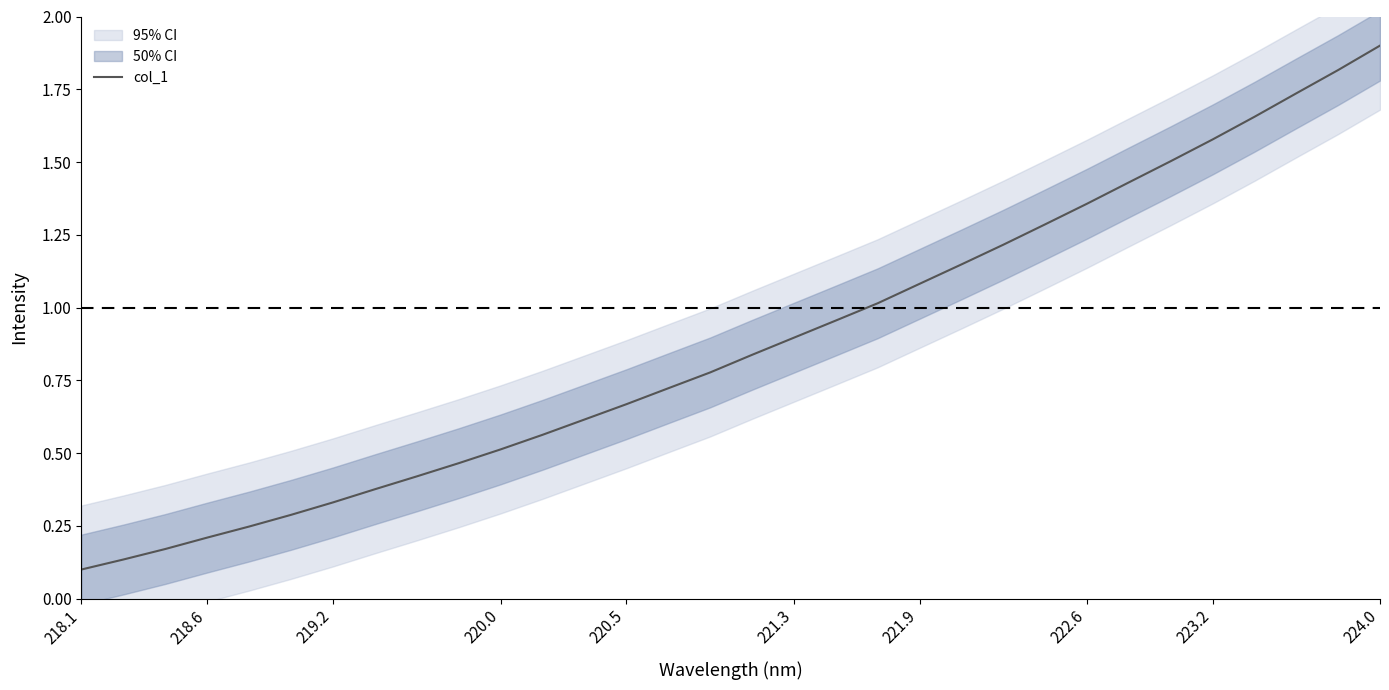

What is the smallest value displayed?

0.1